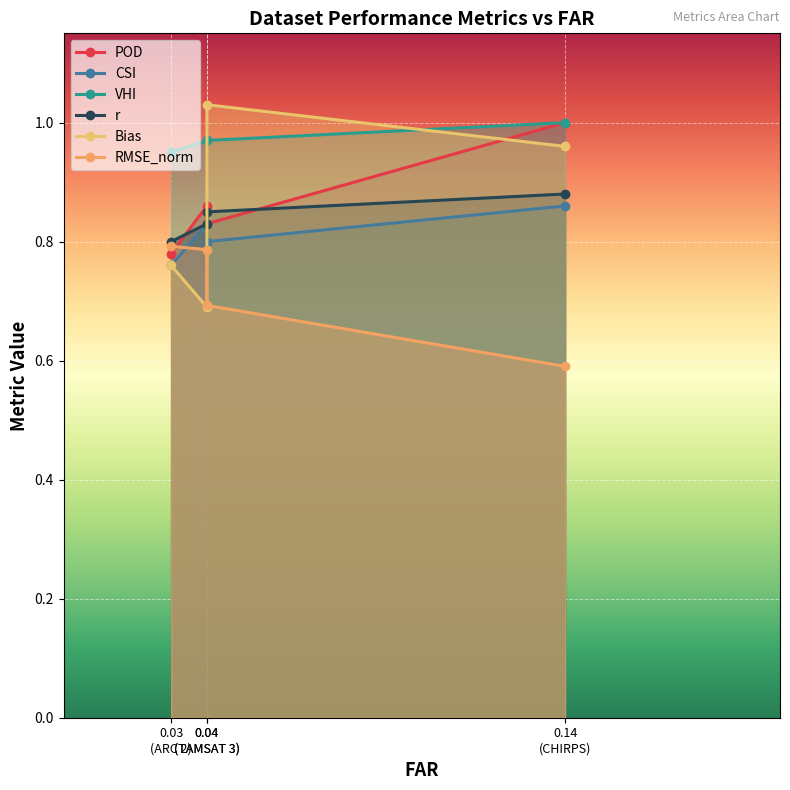

Where do POD and RMSE_norm first cross each other?

0.03 (ARC 2) and 0.04 (TAMSAT 3)